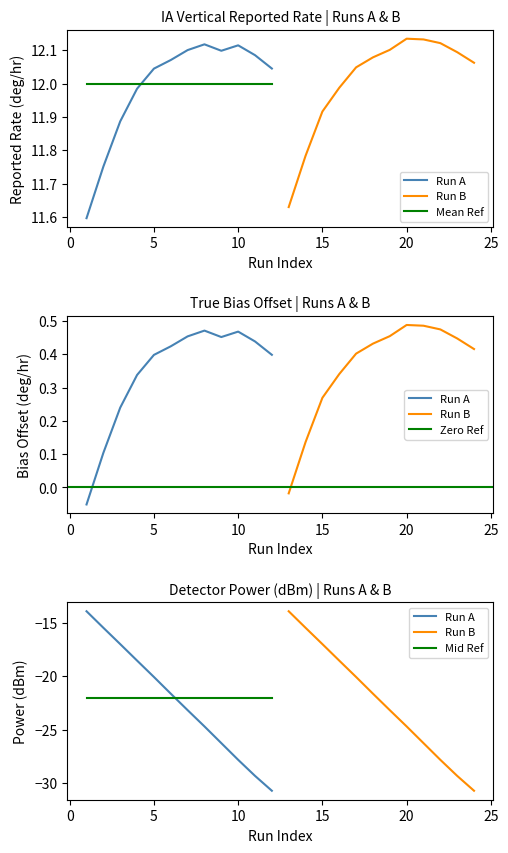

True or false: True Bias Offset and IA Vertical Reported Rate cross at least once.

False